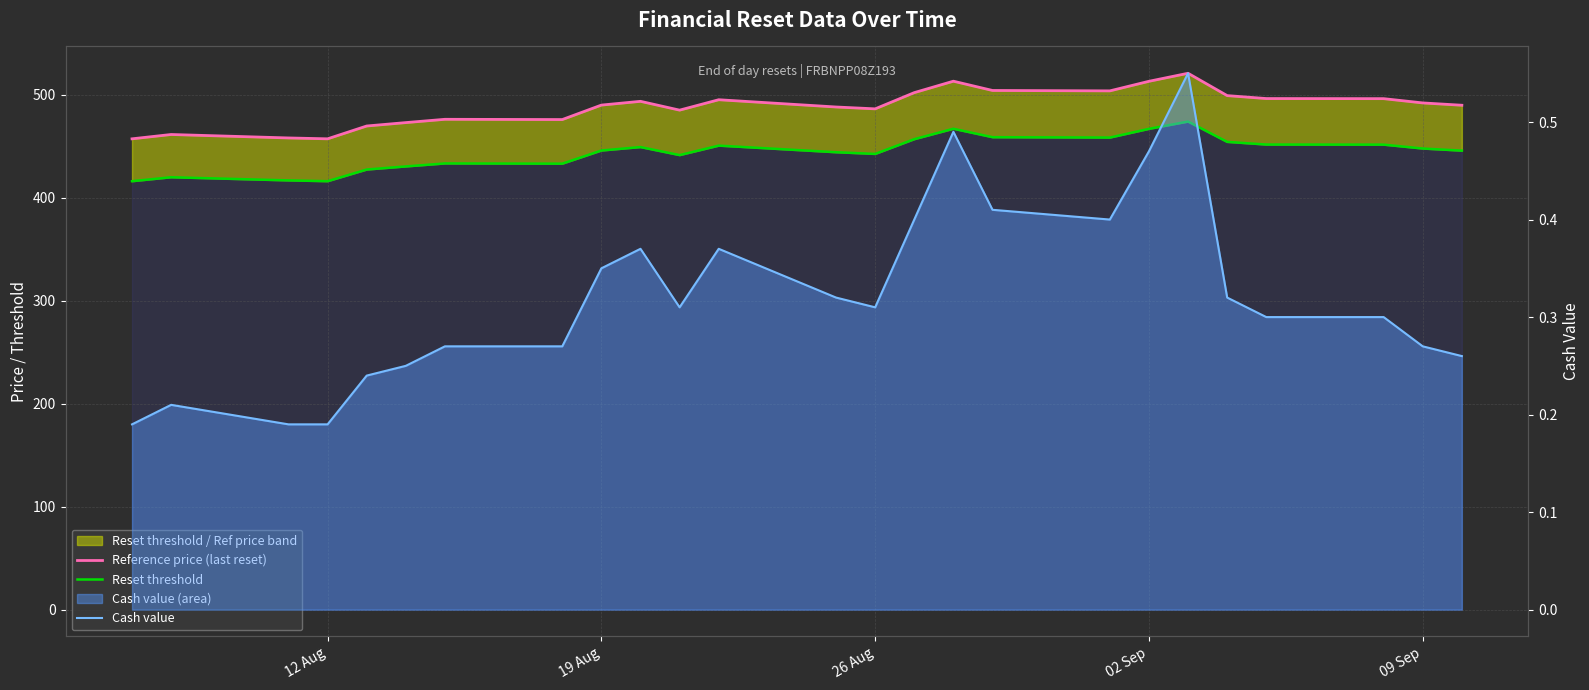

What is the greatest value displayed?

520.8